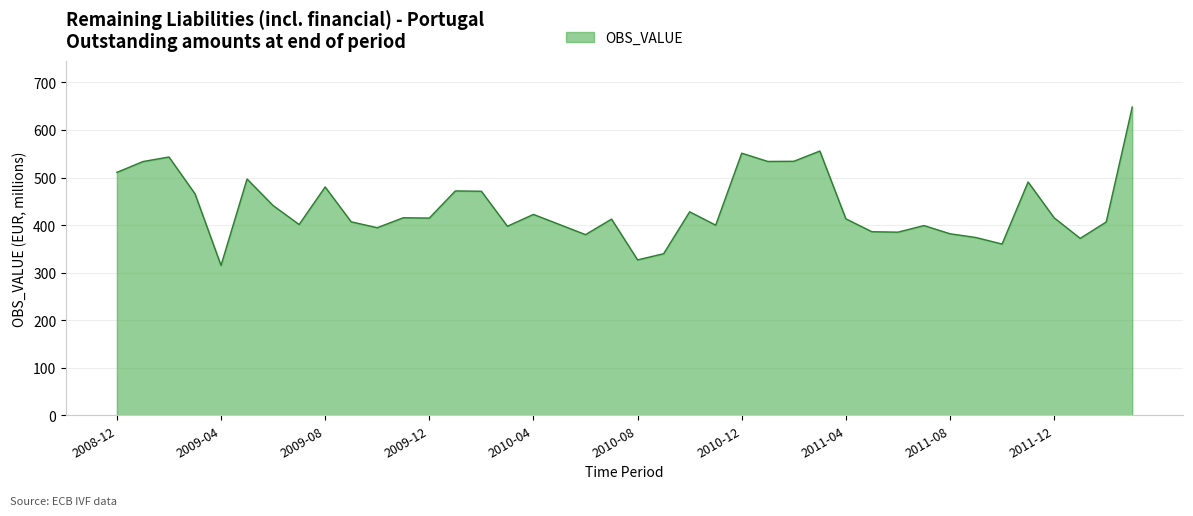

What is the difference between the maximum and minimum values?

332.9